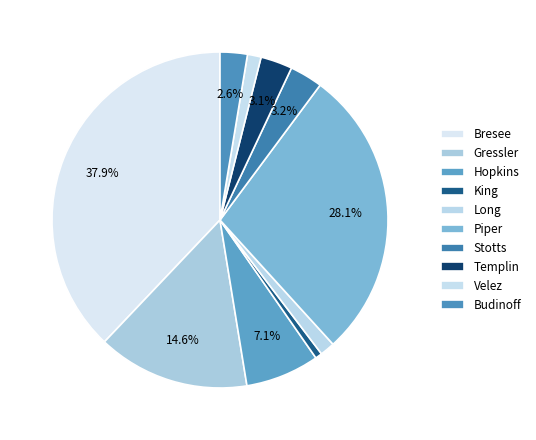

What is the ratio of the value at Stotts to the value at Long?

2.2